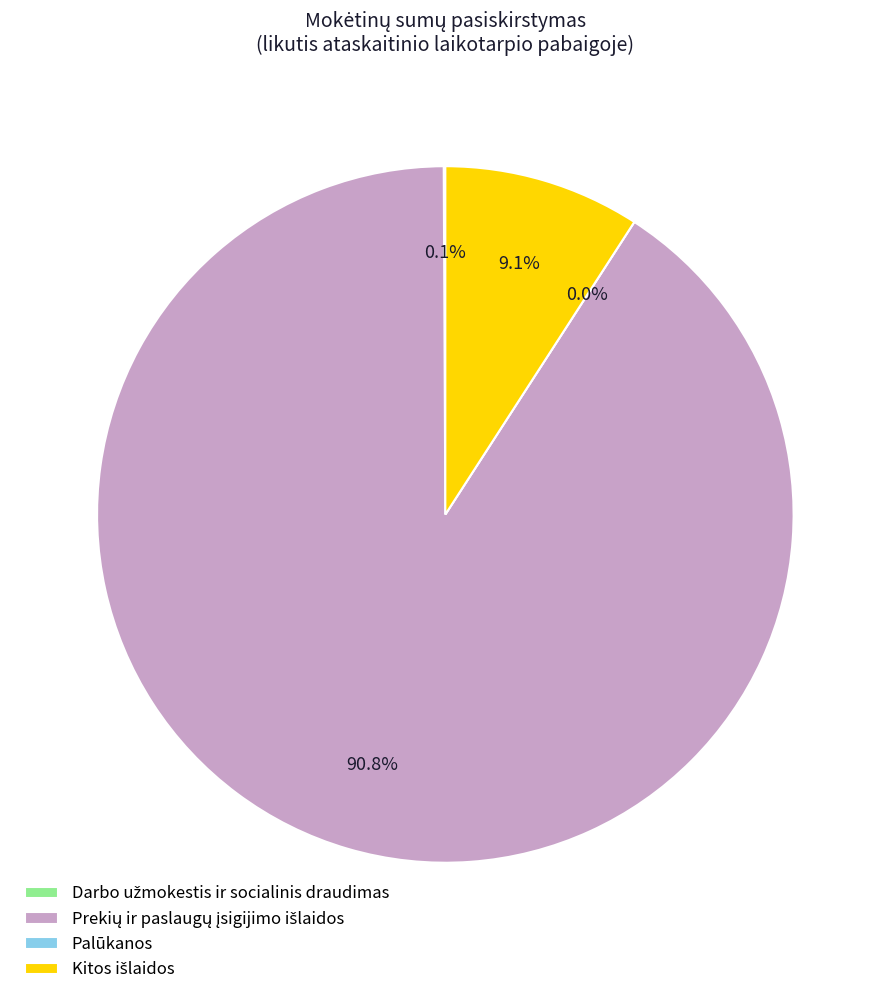

The Kitos išlaidos slice represents 3% of the pie. True or false?

False